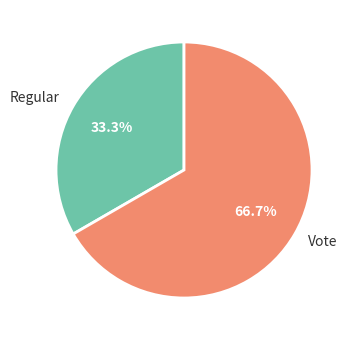

The Regular slice represents 33% of the pie. True or false?

True